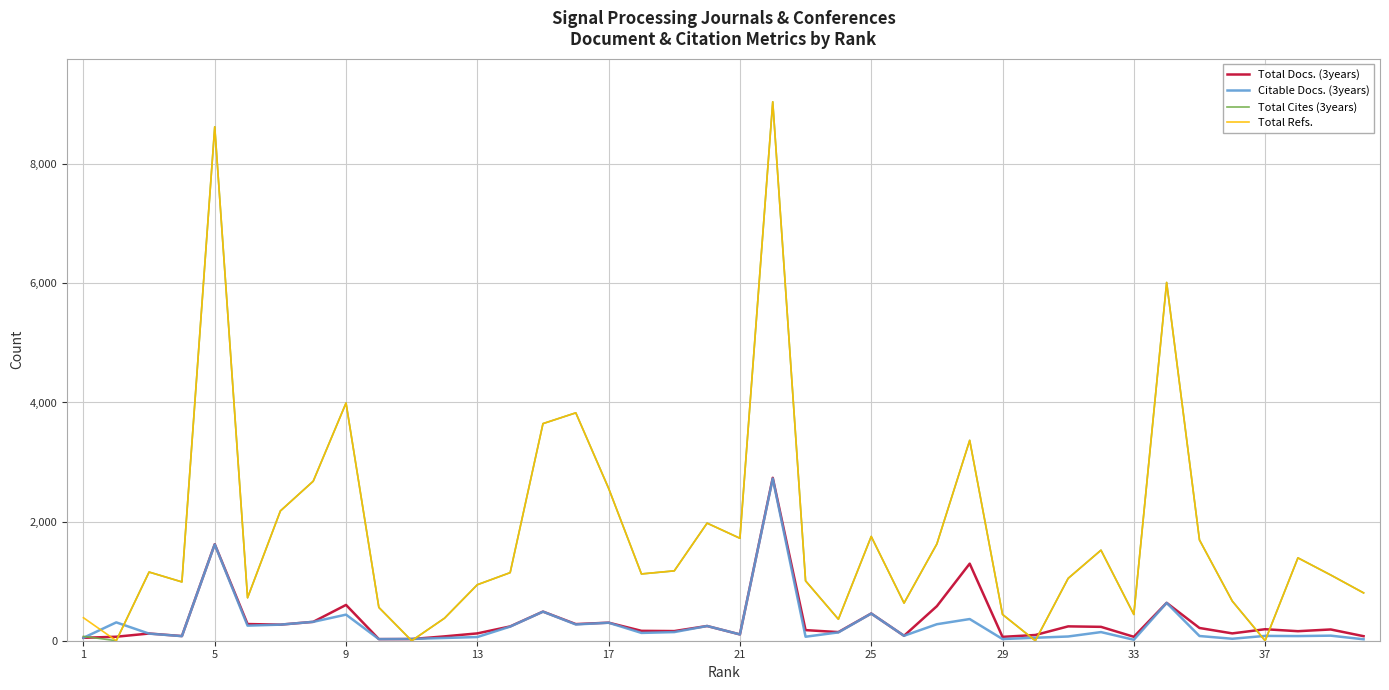

What are all the series names shown in the legend?

Total Docs. (3years), Citable Docs. (3years), Total Cites (3years), Total Refs.